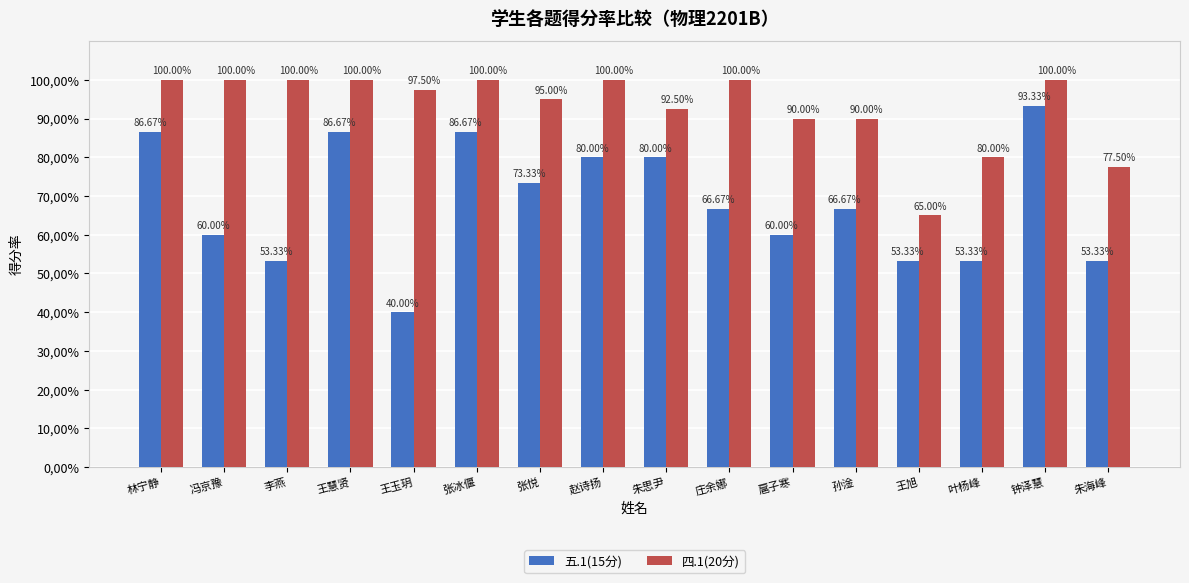

What is the difference between the second highest and second lowest values in the 四.1(20分) series?

22.5